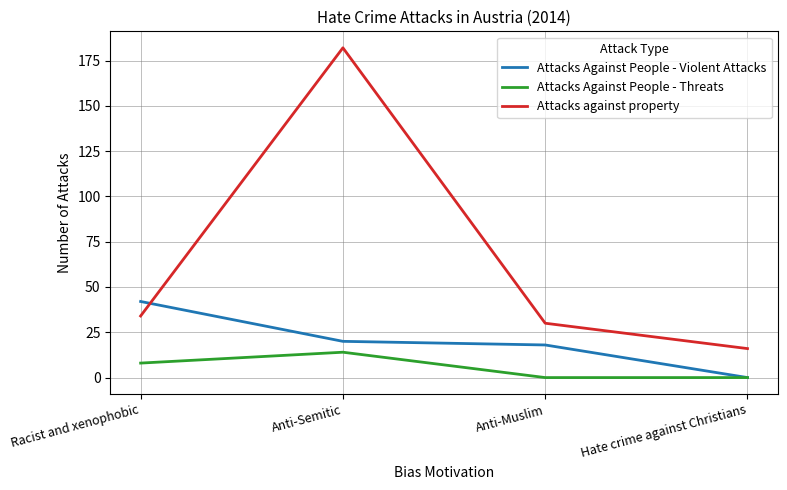

List the series in order of their peak value, highest first.

Attacks against property, Attacks Against People - Violent Attacks, Attacks Against People - Threats